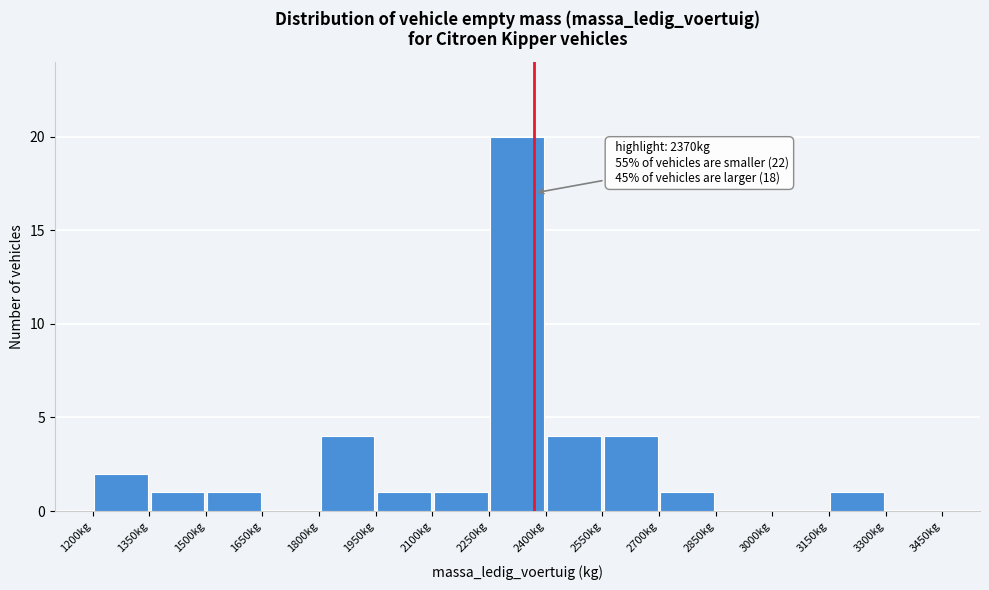

Which range on the x-axis has the tallest bar?

2250 to 2400